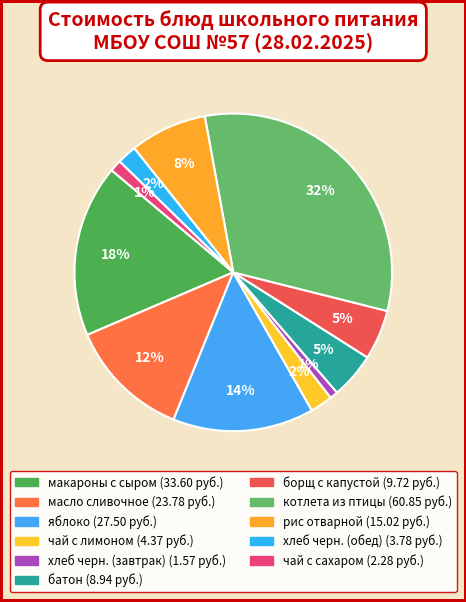

To the nearest percent, what percentage of the pie is чай с сахаром?

1%